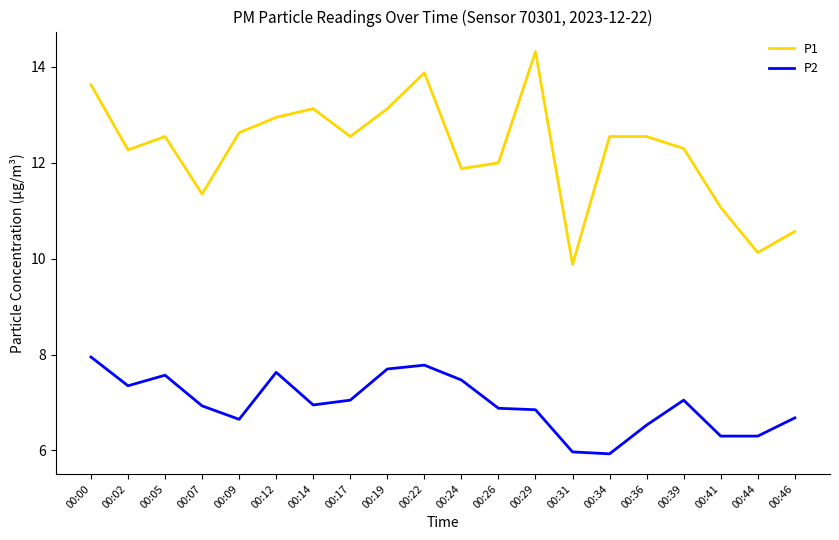

What is the smallest value displayed?

5.9